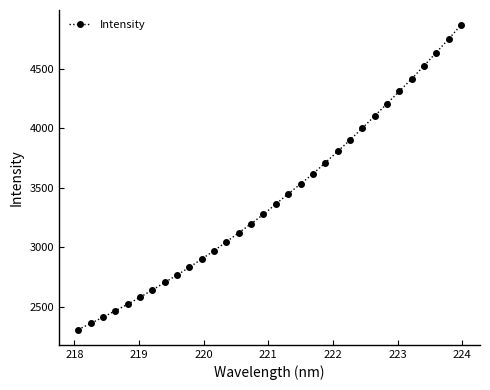

Reading left to right, what are all the values shown in this chart?

2308.2	2360.2	2411.4	2466.9	2520.9	2580.1	2641.1	2704.6	2766.6	2832.9	2901.2	2972.7	3047.0	3122.6	3198.9	3277.5	3363.9	3450.1	3532.7	3617.2	3710.7	3806.2	3901.6	4002.0	4103.7	4208.1	4311.5	4415.8	4525.3	4637.8	4751.0	4868.0